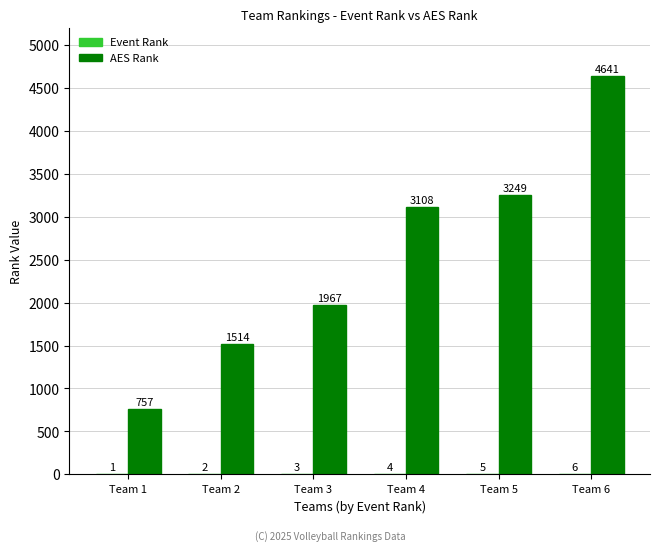

At which label is AES Rank closest to 2699?

Team 4